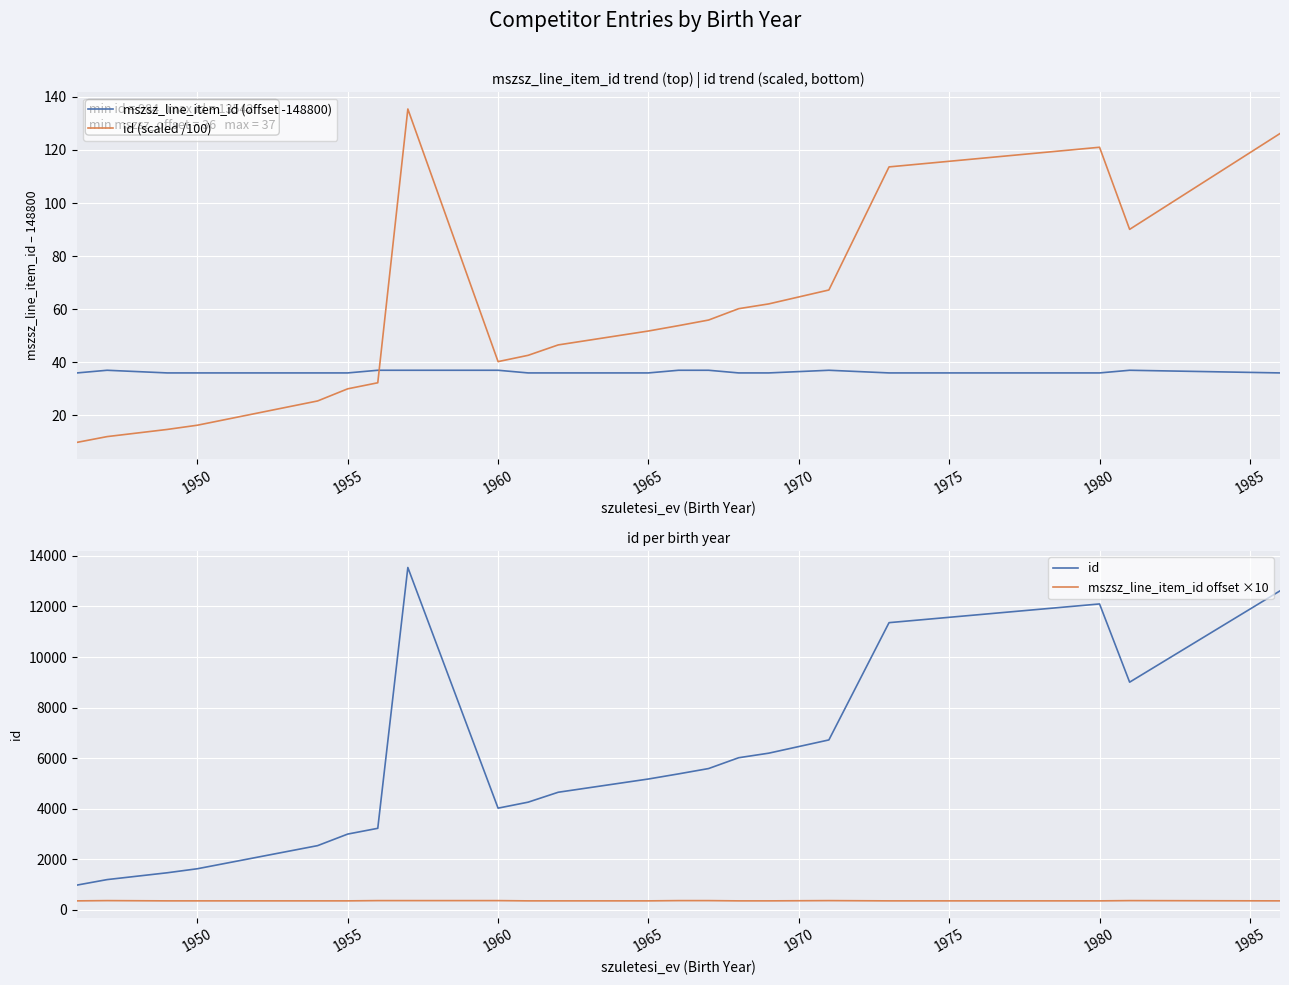

True or false: id has more than 0 interior local peaks.

True